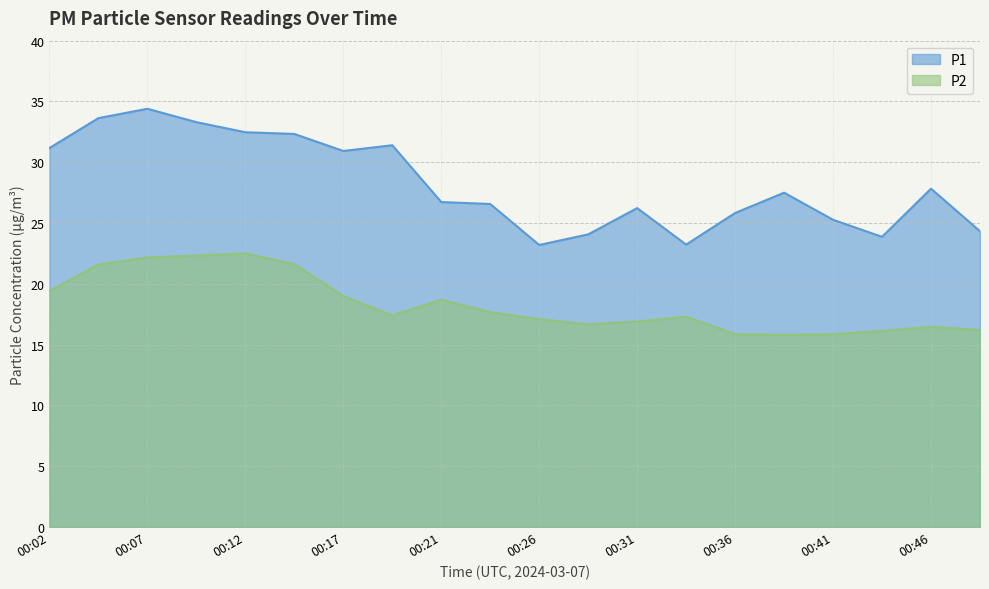

Where is the first local minimum for P1?

00:17